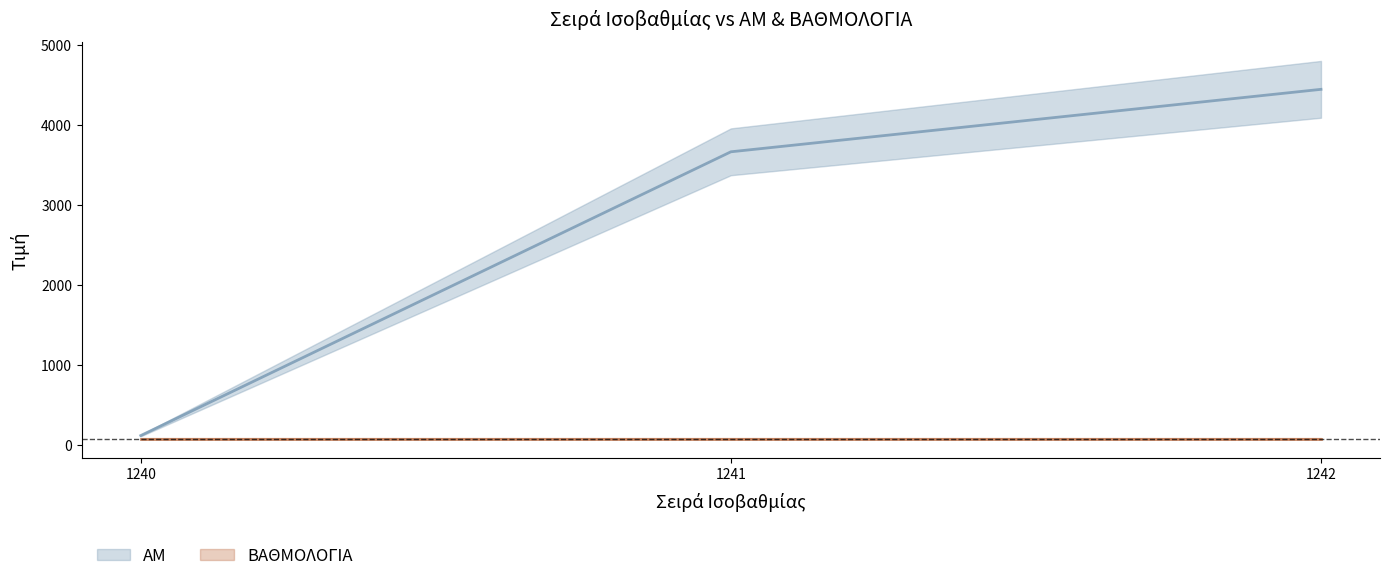

Where does the data first go above 3660?

1242